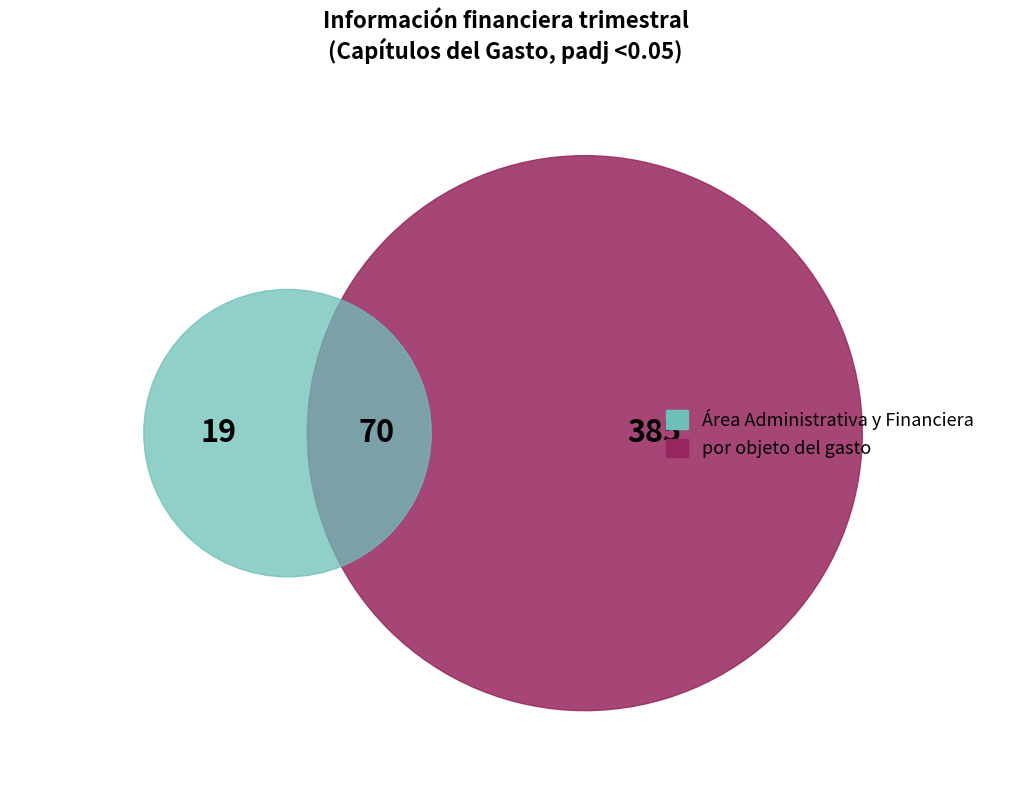

Is it true that 8 is 4% of the pie?

False